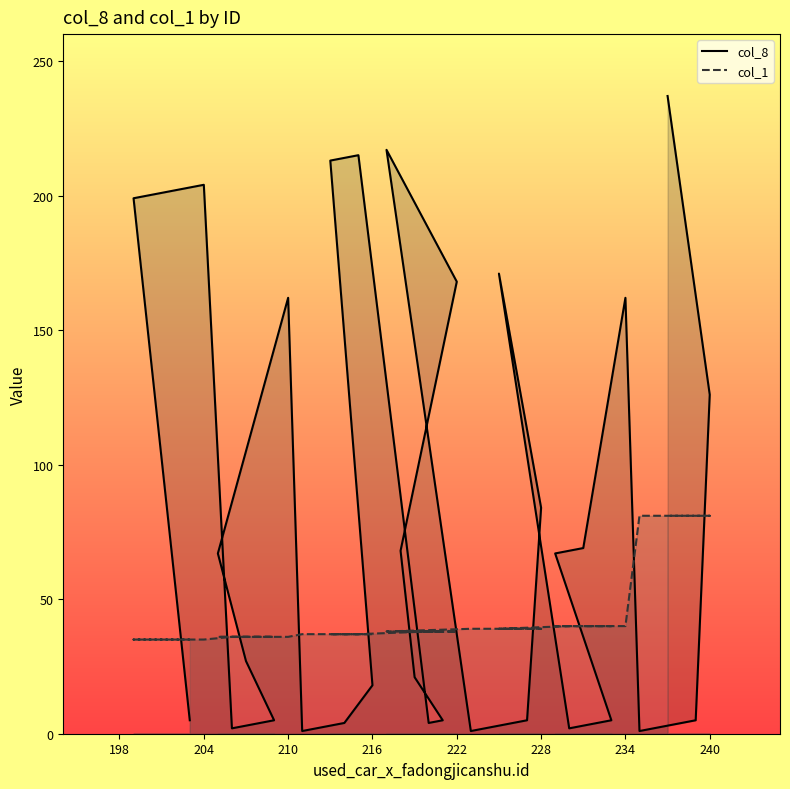

What are all the series names shown in the legend?

col_8, col_1